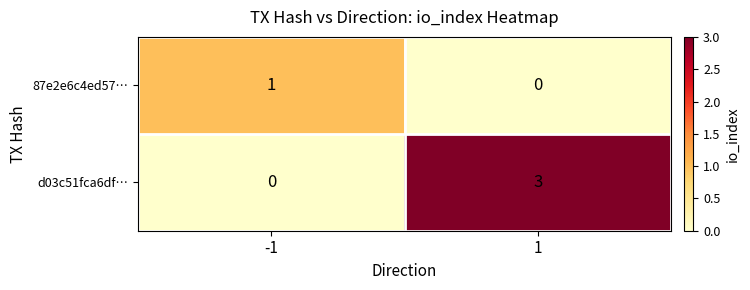

Reading right to left, transcribe all the data shown in this chart.

87e2e6c4ed57…: 0	1
d03c51fca6df…: 3	0